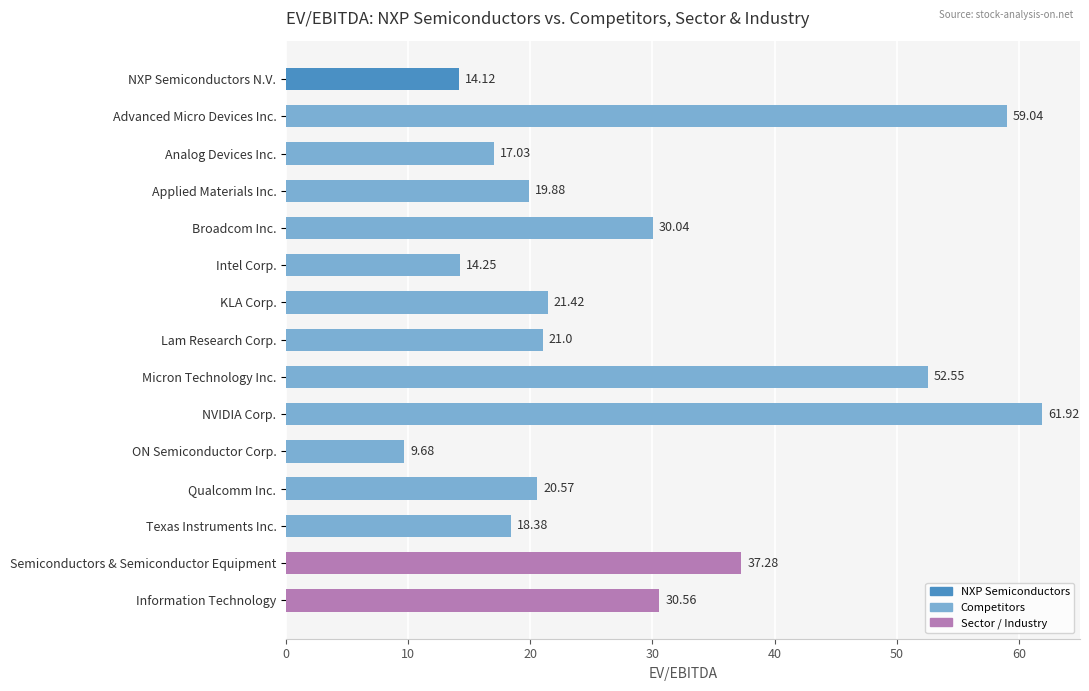

Where is the data nearest to the value 35?

Semiconductors & Semiconductor Equipment